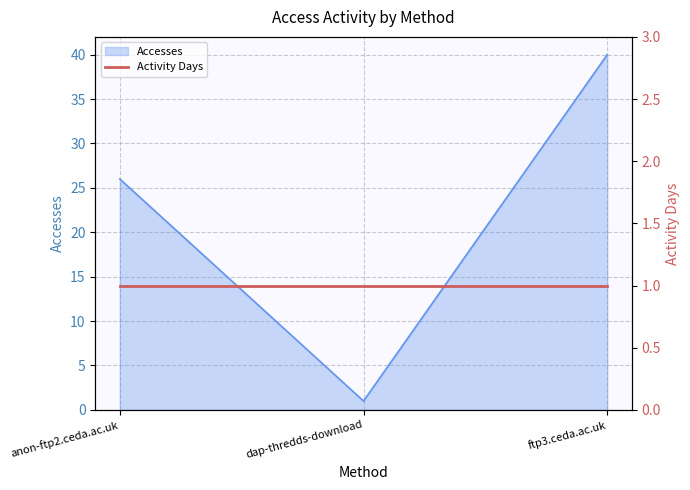

What is the approximate value at ftp3.ceda.ac.uk?

40